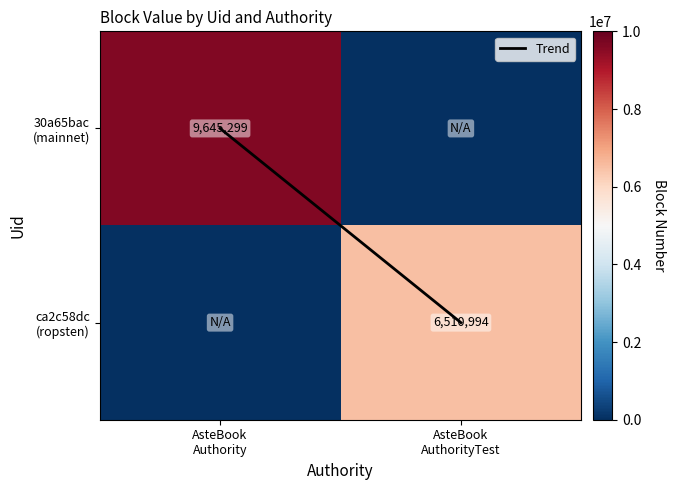

How many categories are shown in the chart?

2